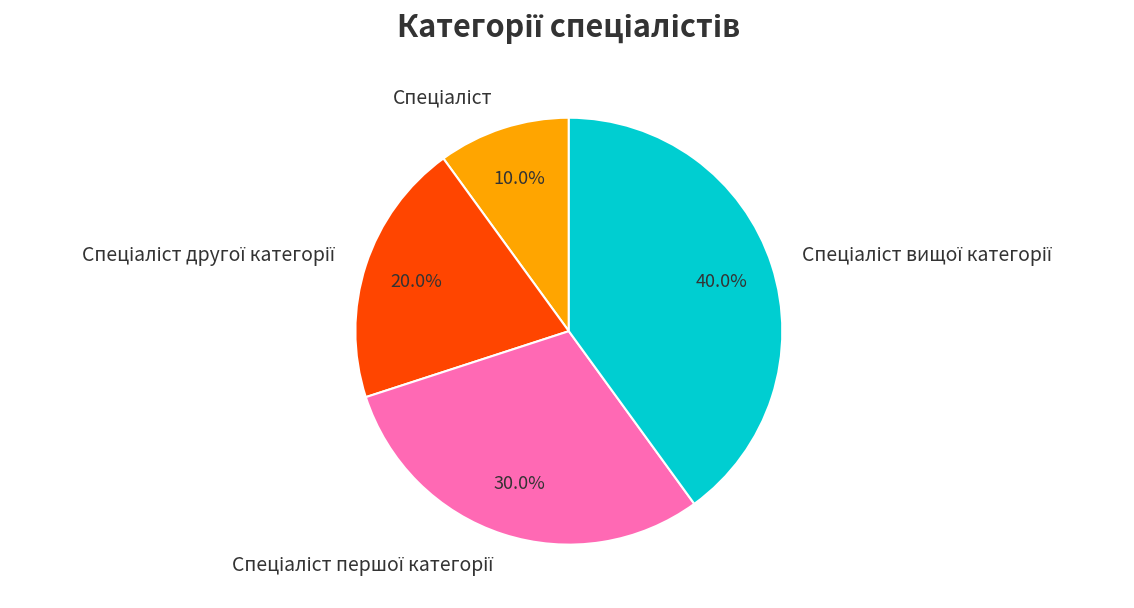

Is there any slice that represents more than half of the pie?

No